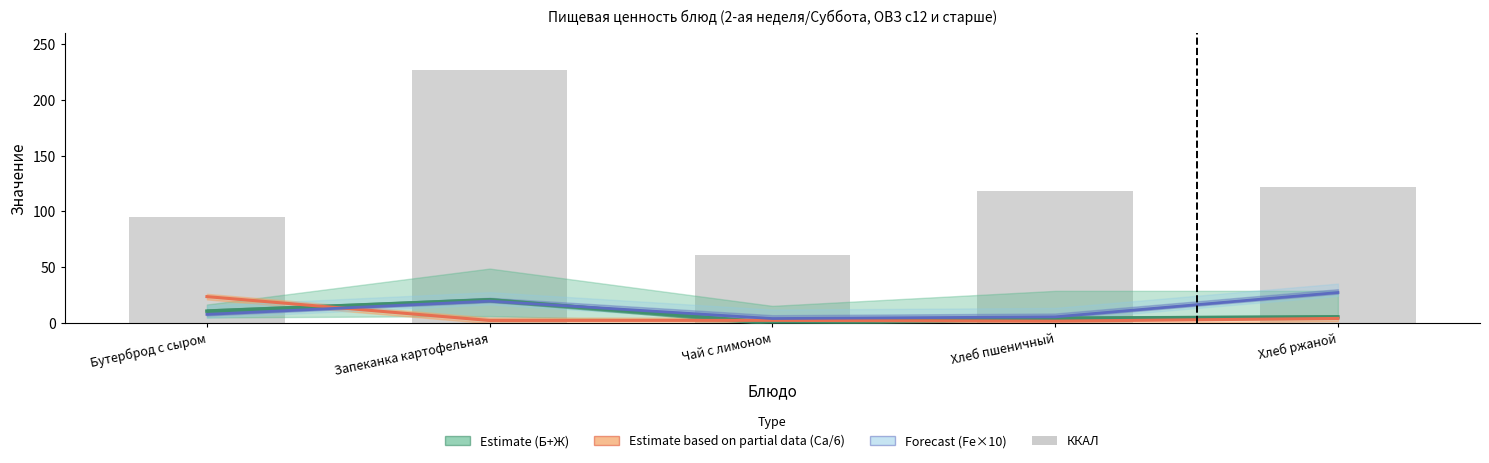

What is the average value of the Estimate based on partial data (Ca/6) series?

6.8